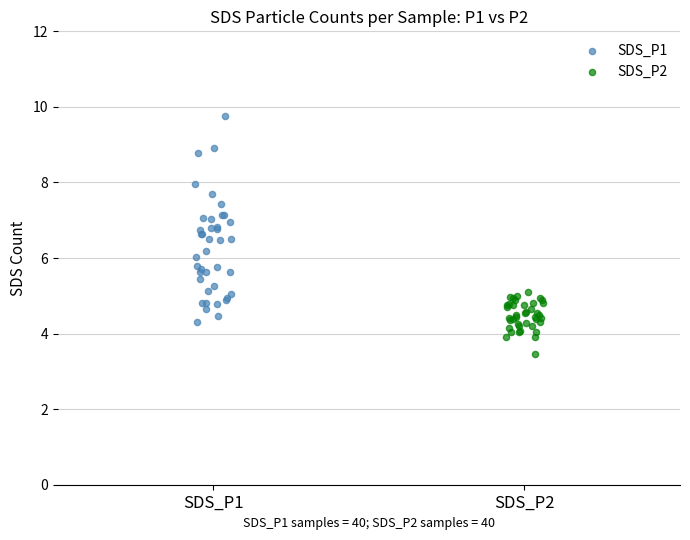

Which series reaches the maximum Y coordinate?

SDS_P1